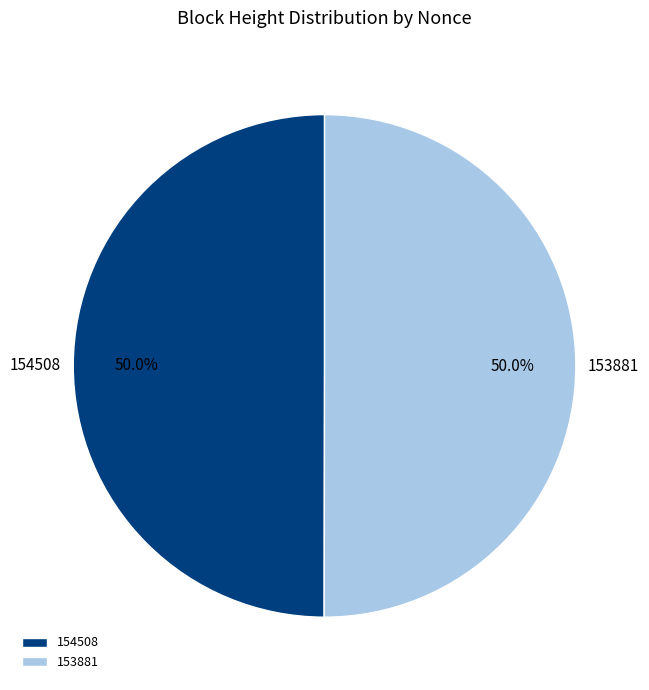

Approximately how many times larger is the value at 154508 compared to 153881?

1.0